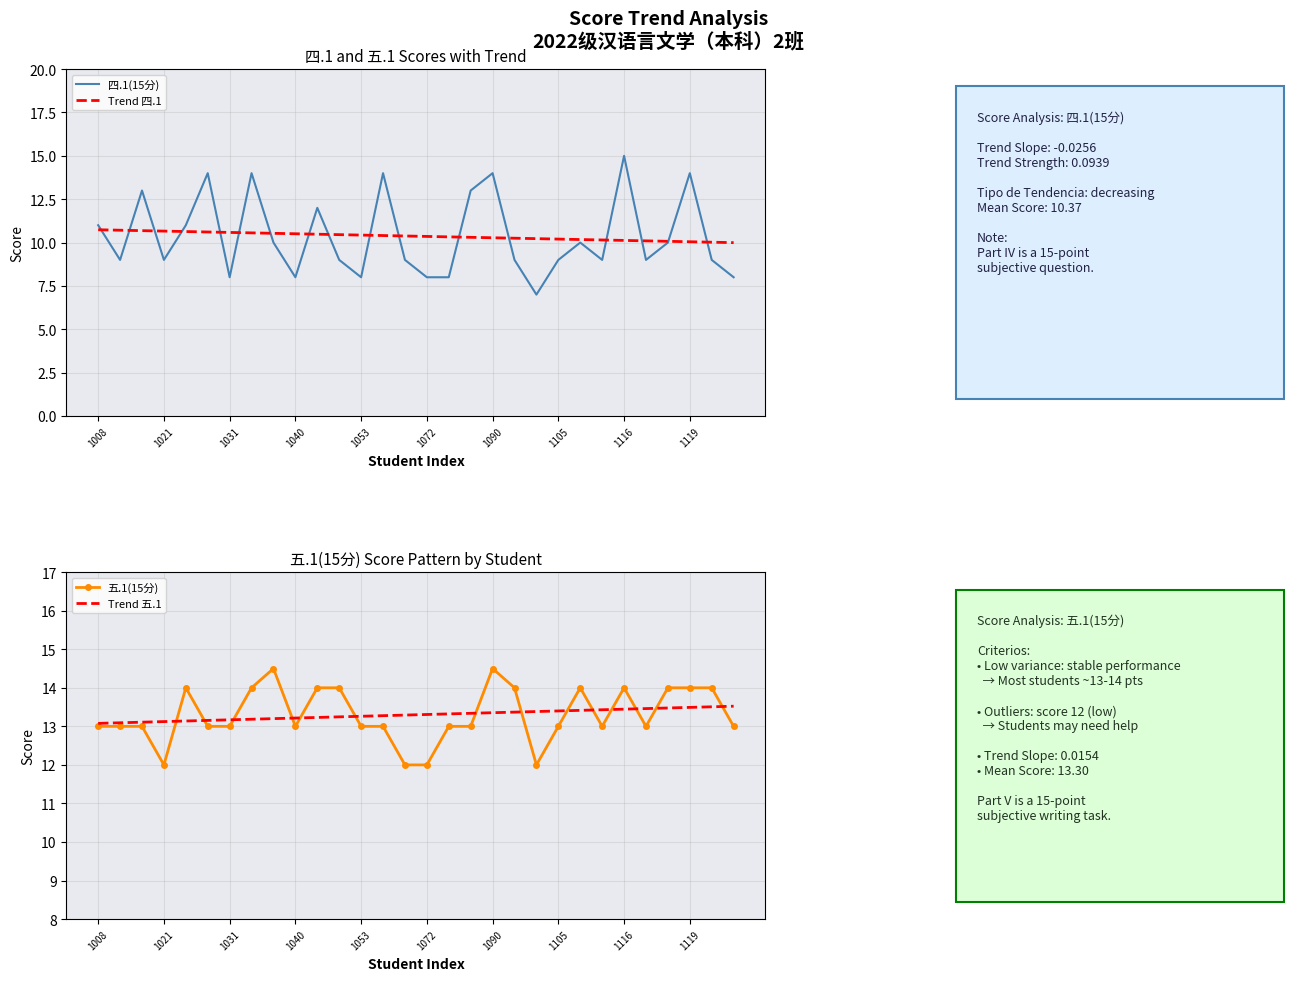

What is the approximate value of Trend 四.1 at 1021?

10.7